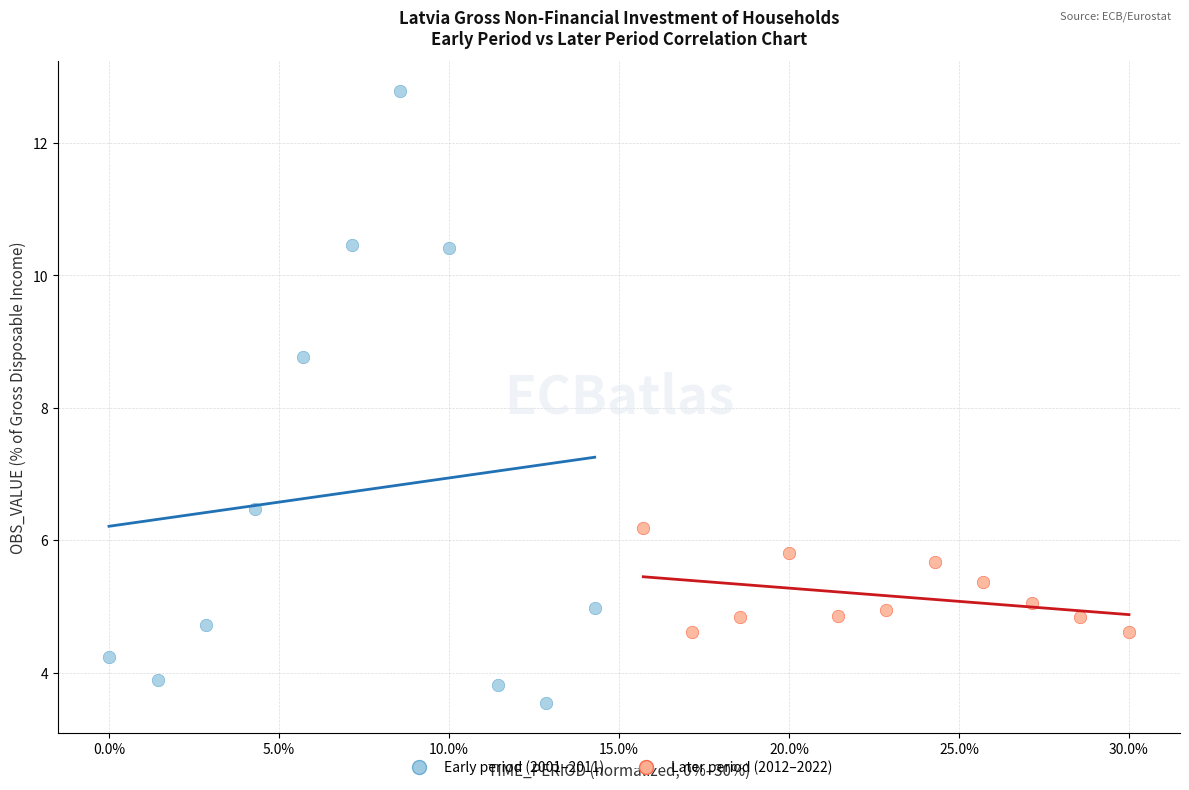

Which series contains the highest Y value?

Early period (2001–2011)